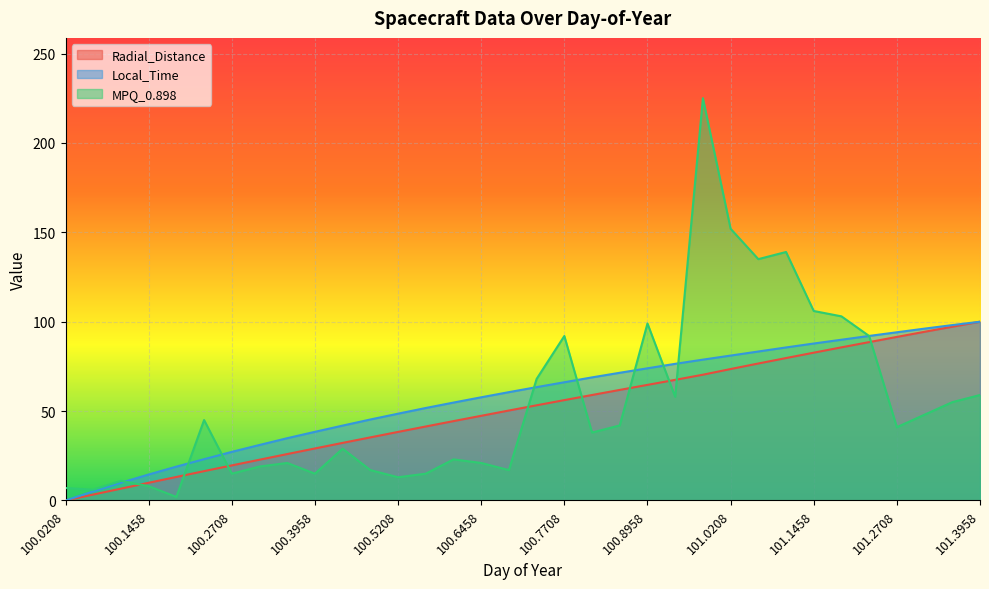

How many lines are shown in the chart?

3